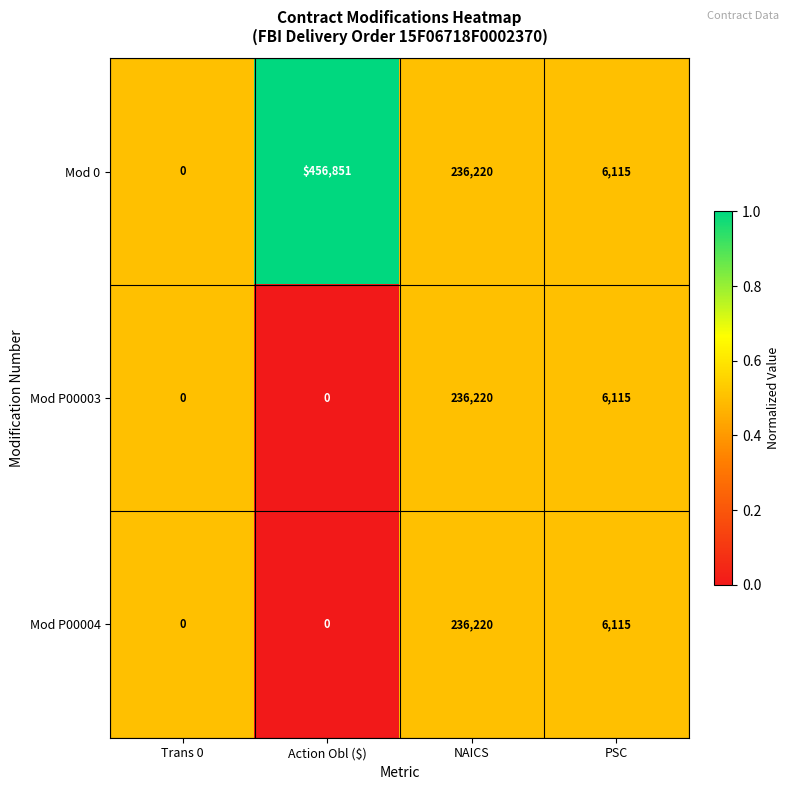

Which series has the largest total across all categories?

Mod 0